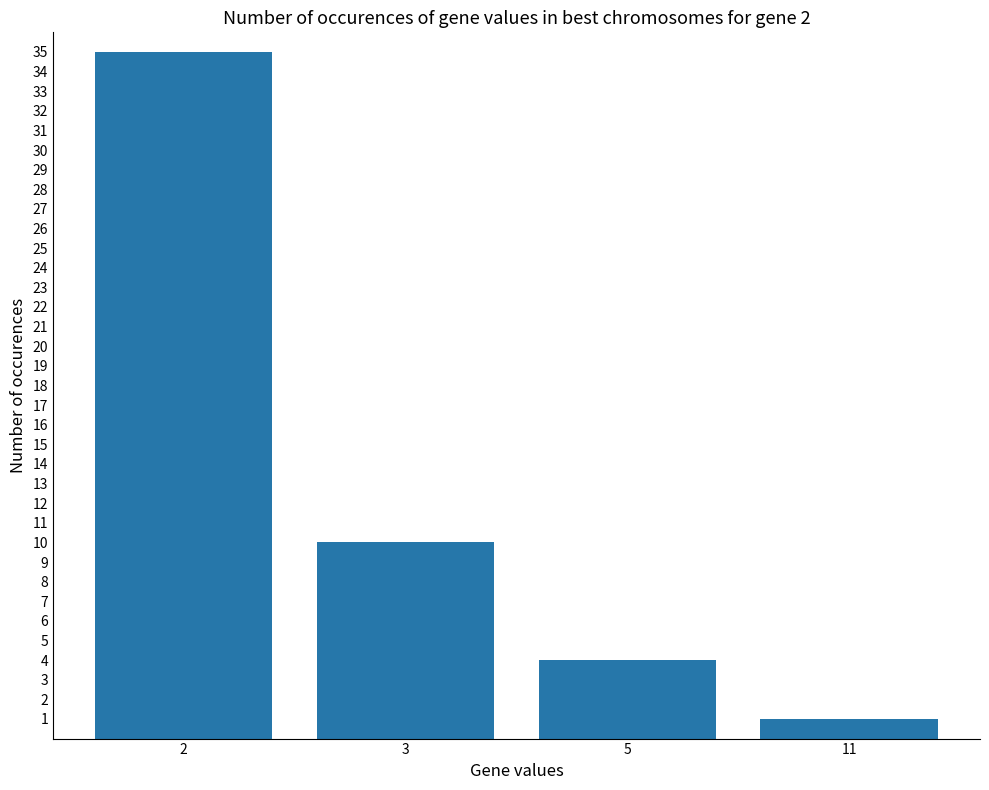

How many values are below 10?

2